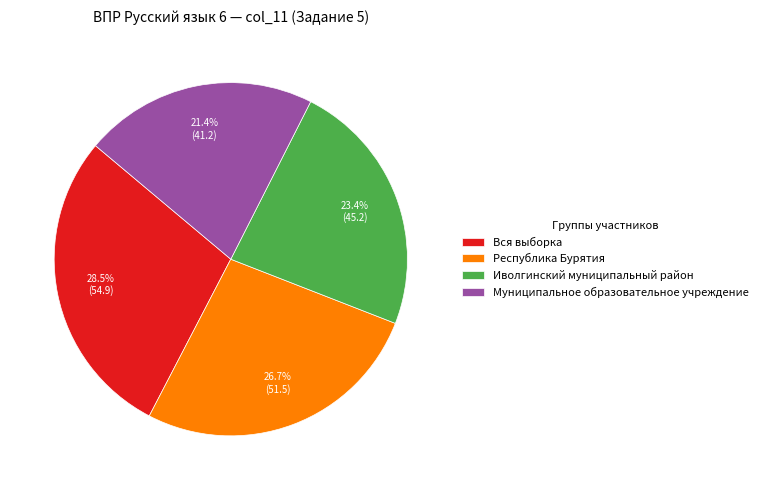

Approximately how many times larger is the value at Муниципальное образовательное учреждение compared to Иволгинский муниципальный район?

0.9